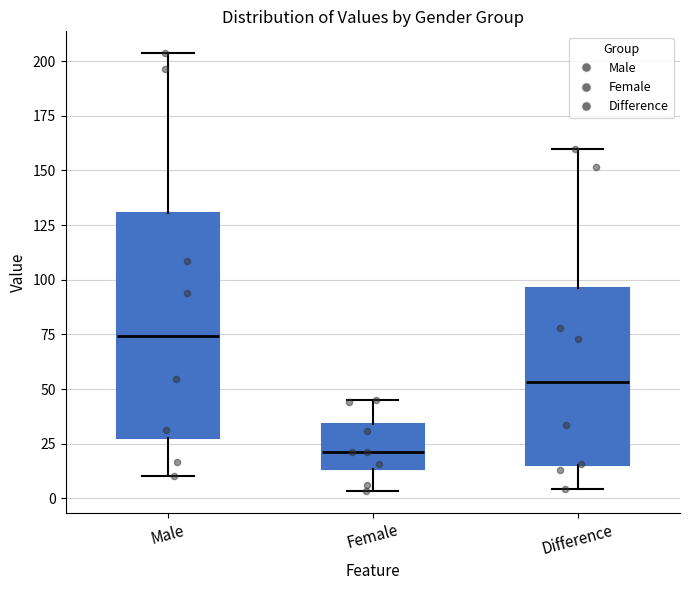

Which box is the tallest, from its lower edge to its upper edge?

Male